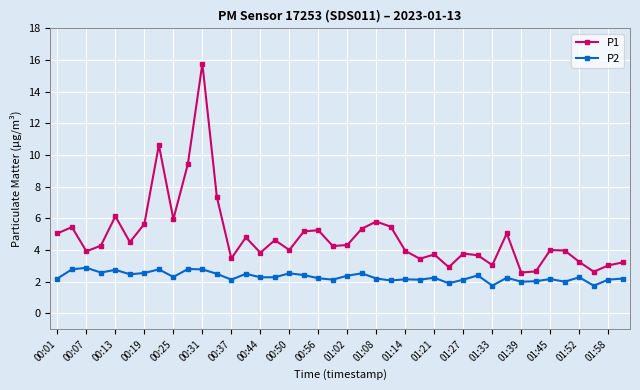

True or false: P2 and P1 cross at least once.

False